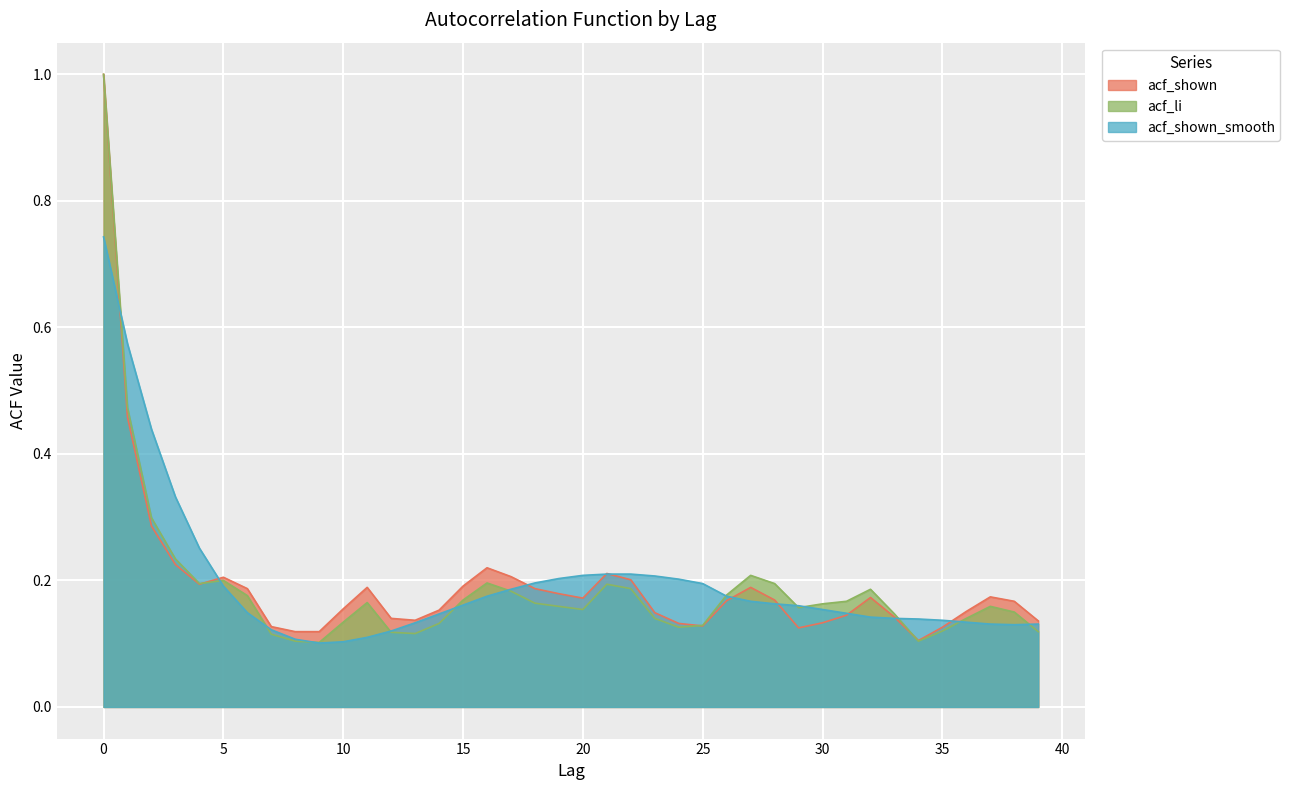

The value of acf_shown at 5 is 0.3. True or false?

False